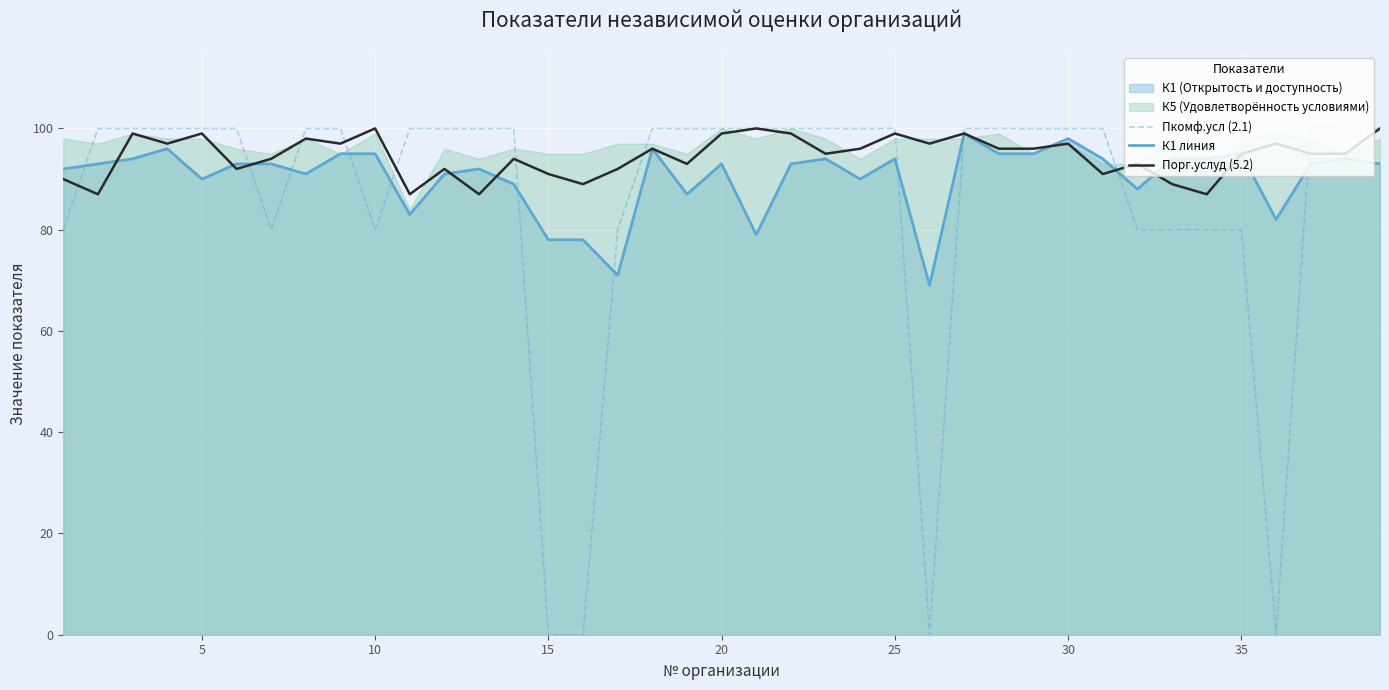

What is the average value of the Пкомф.усл (2.1) series?

86